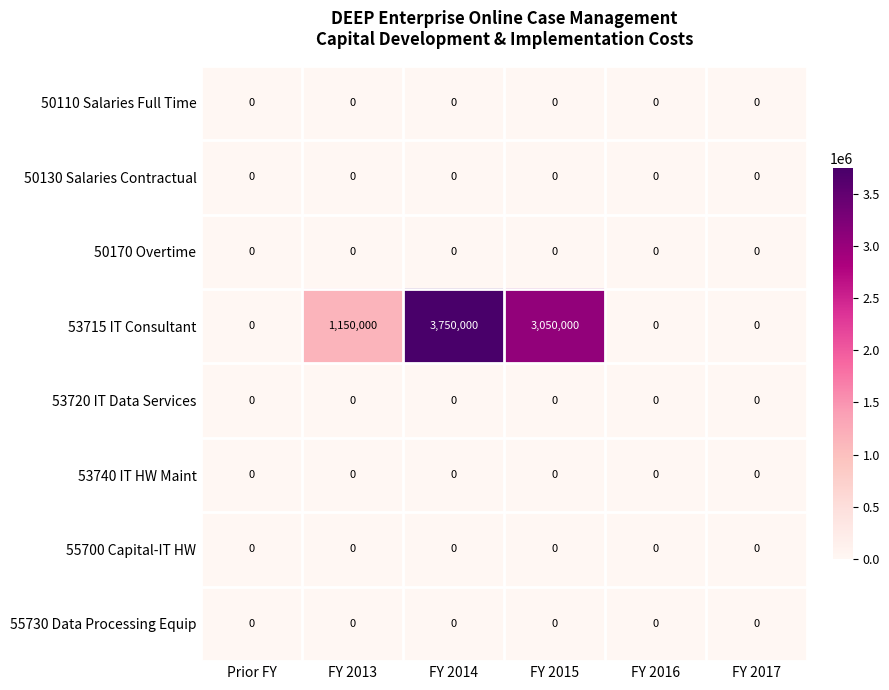

Which series changed the most between FY 2013 and FY 2014?

53715 IT Consultant